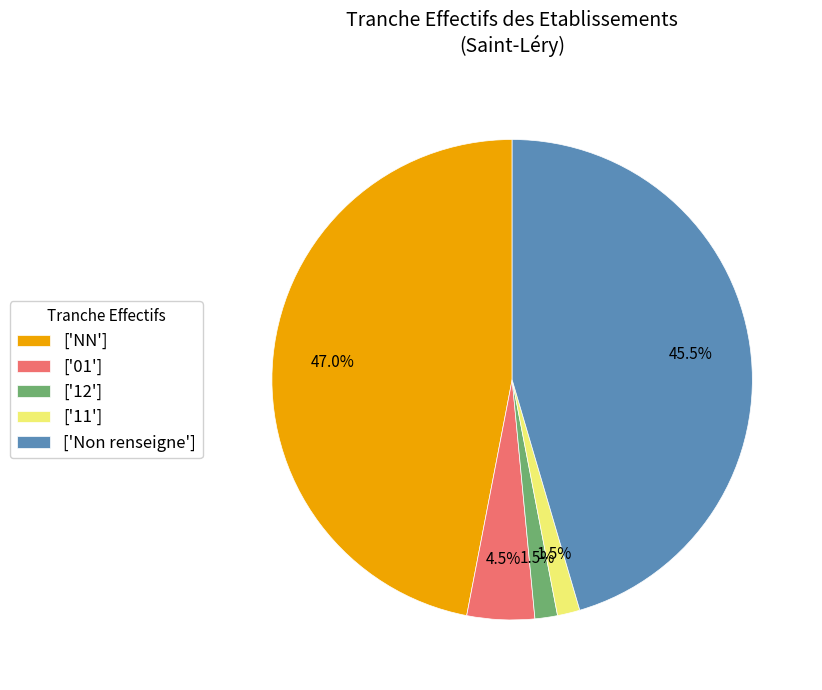

Between ['12'] and ['Non renseigne'], which is larger?

['Non renseigne']